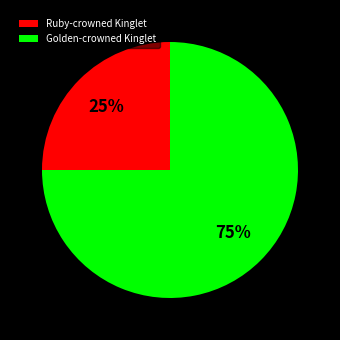

Which category has the smallest portion of the pie?

Ruby-crowned Kinglet